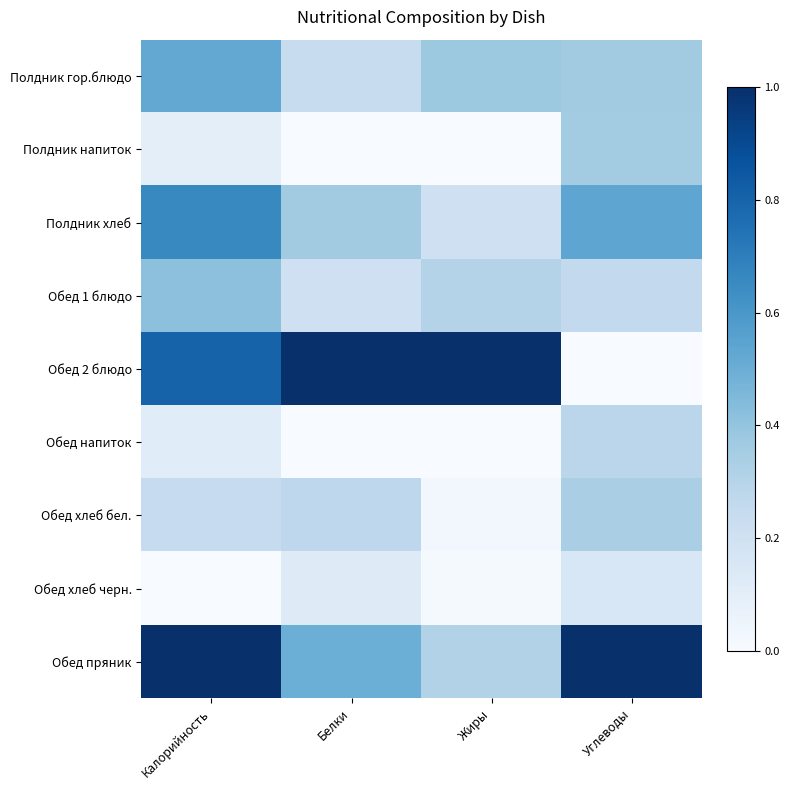

The Полдник гор.блюдо series shows 0.6 at Углеводы. True or false?

False